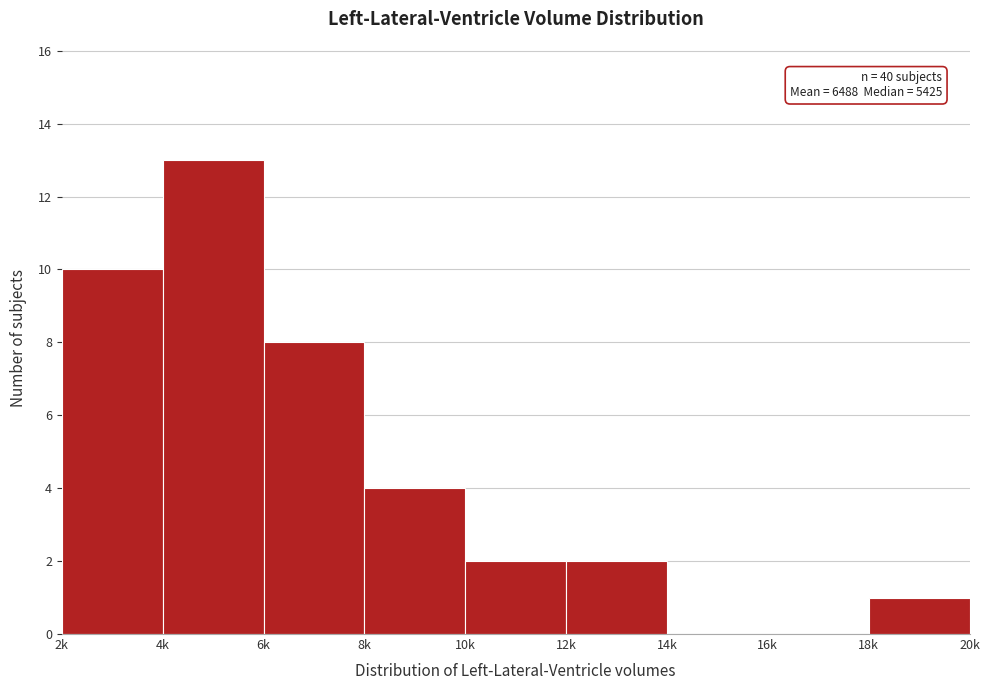

Reading left to right, what are all the values shown in this chart?

2k=10	4k=13	6k=8	8k=4	10k=2	12k=2	14k=0	16k=0	18k=1